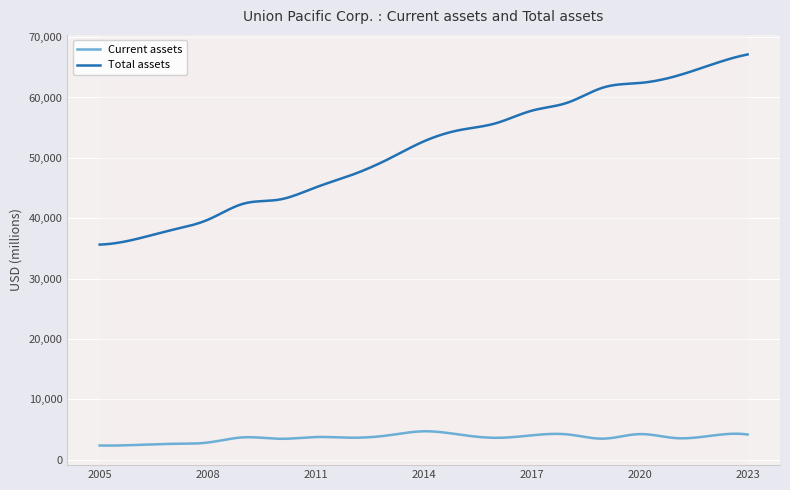

What is the difference between the maximum and minimum values in the Total assets series?

31512.0